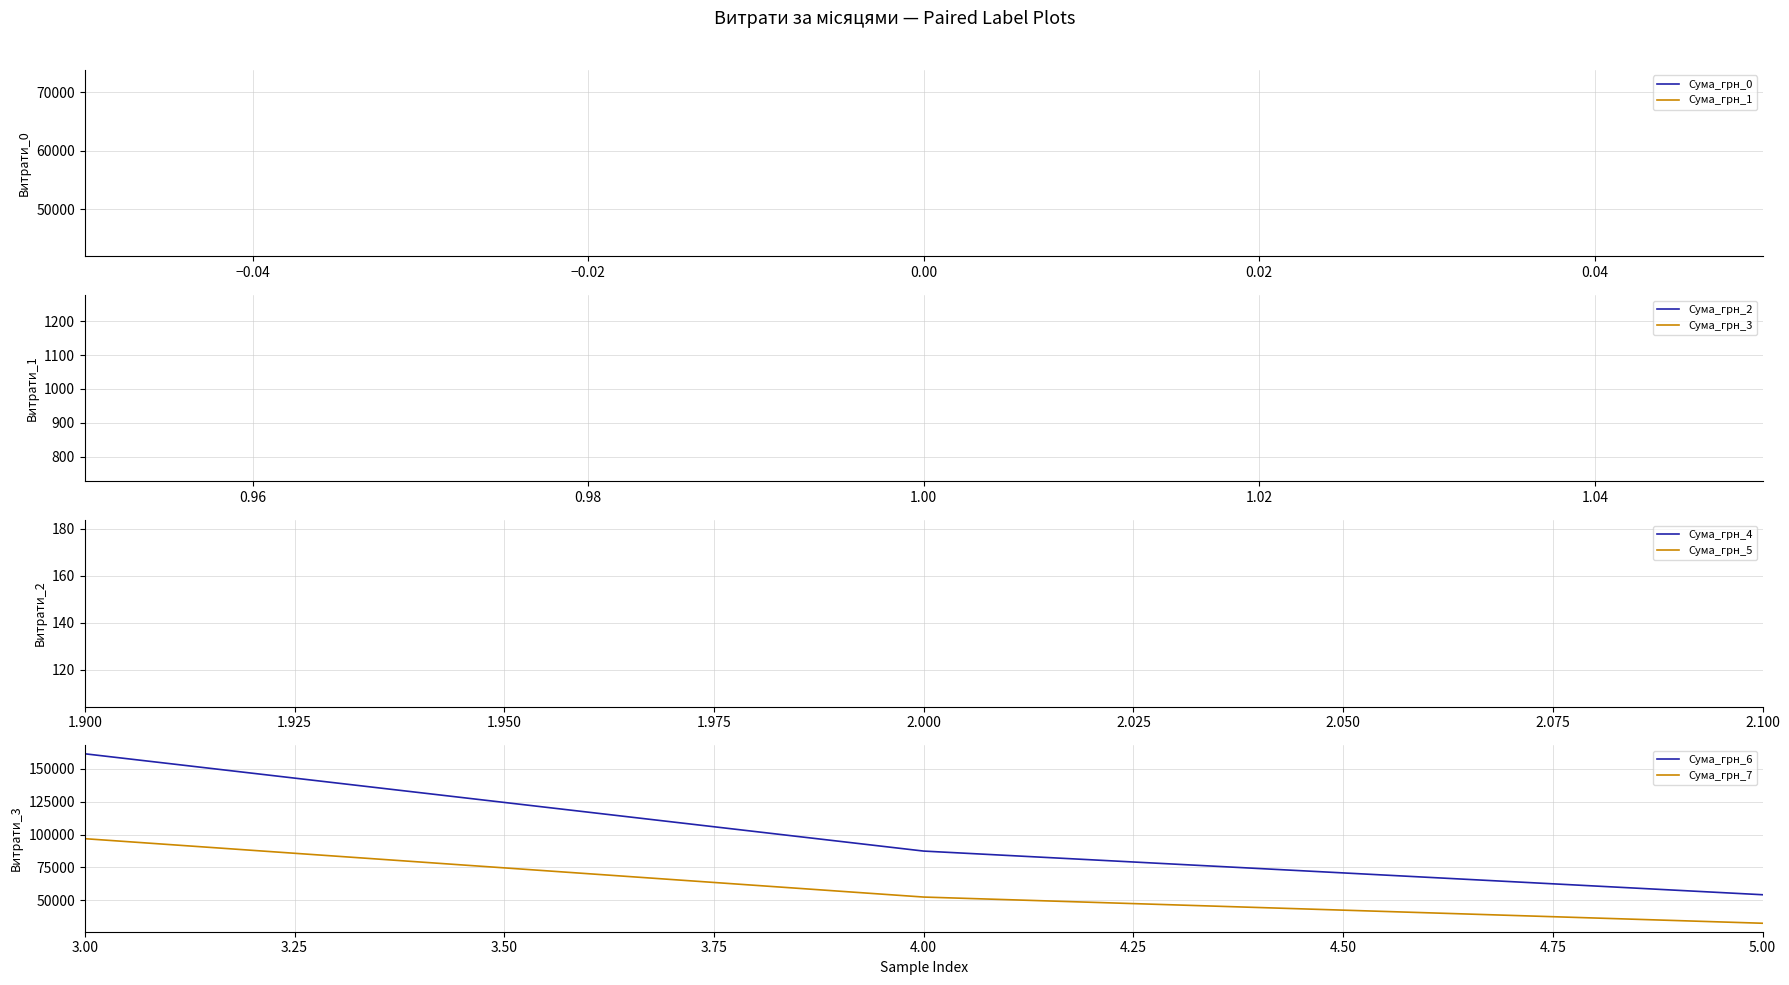

What is the average value of the Сума_грн_7 series?

60647.7